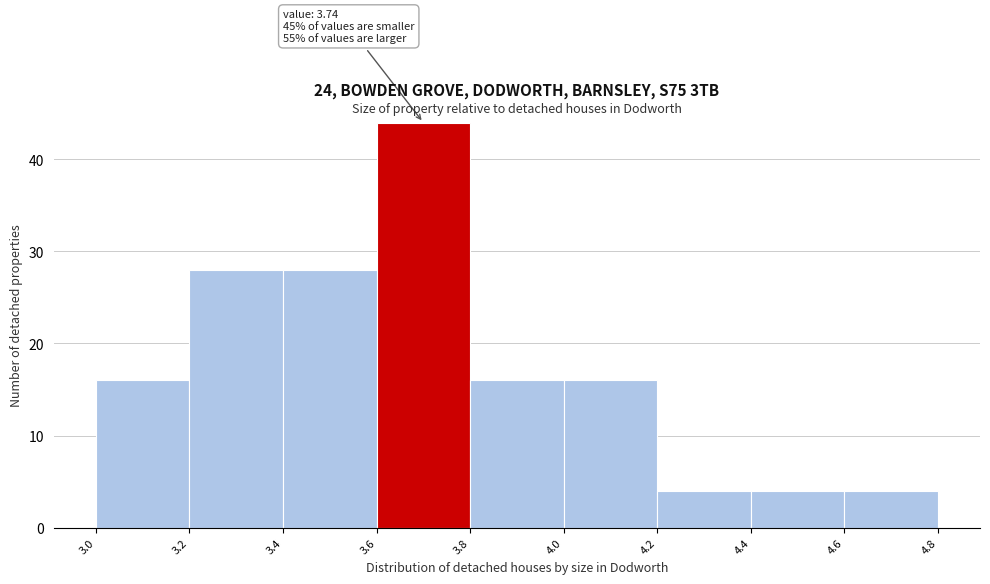

Which range on the x-axis has the tallest bar?

3.6 to 3.8